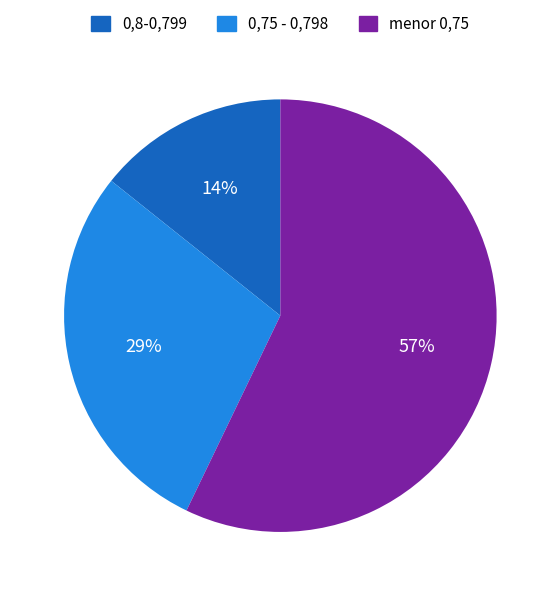

Is the sum of 0,75 - 0,798 and menor 0,75 greater than half?

Yes